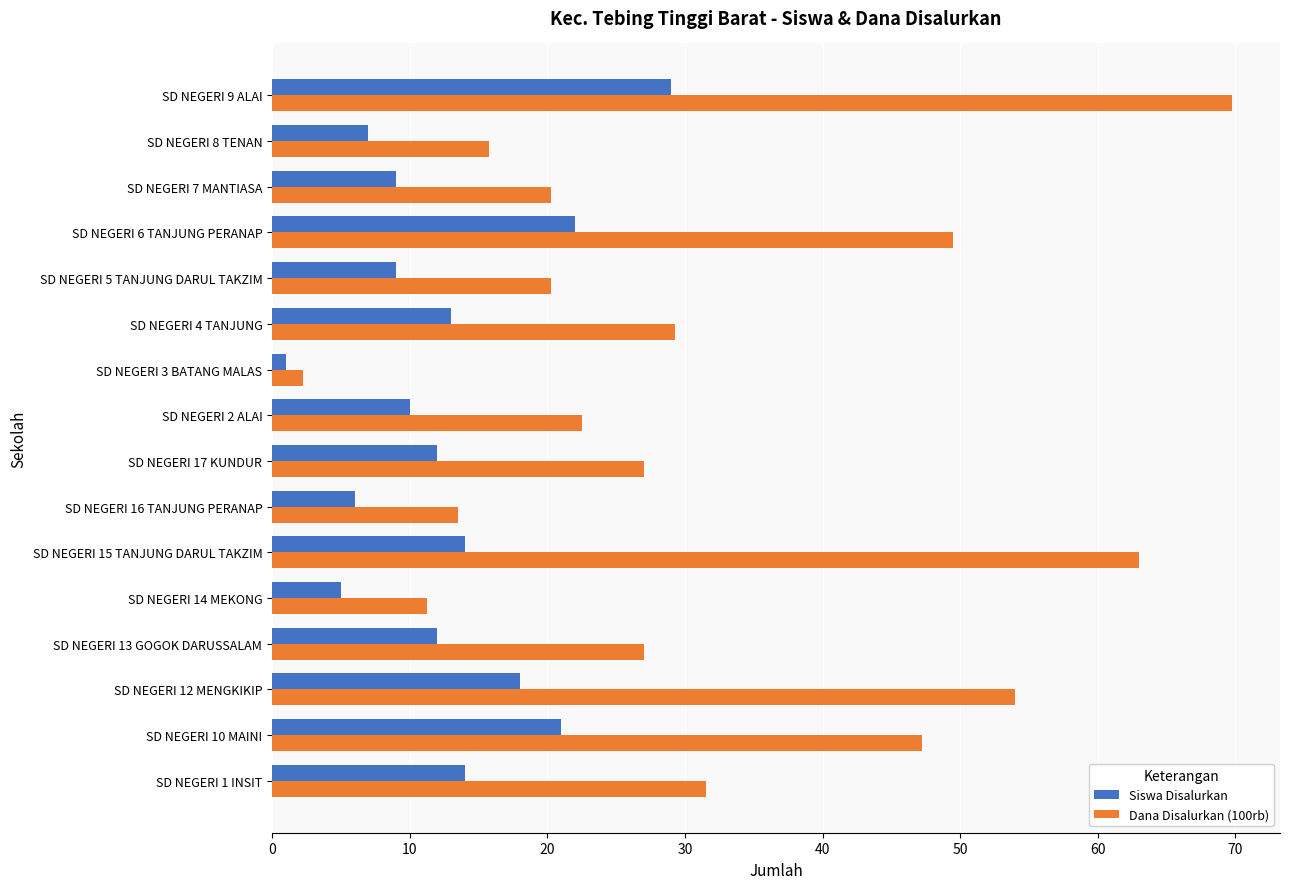

List the series in order of their peak value, highest first.

Dana Disalurkan (100rb), Siswa Disalurkan